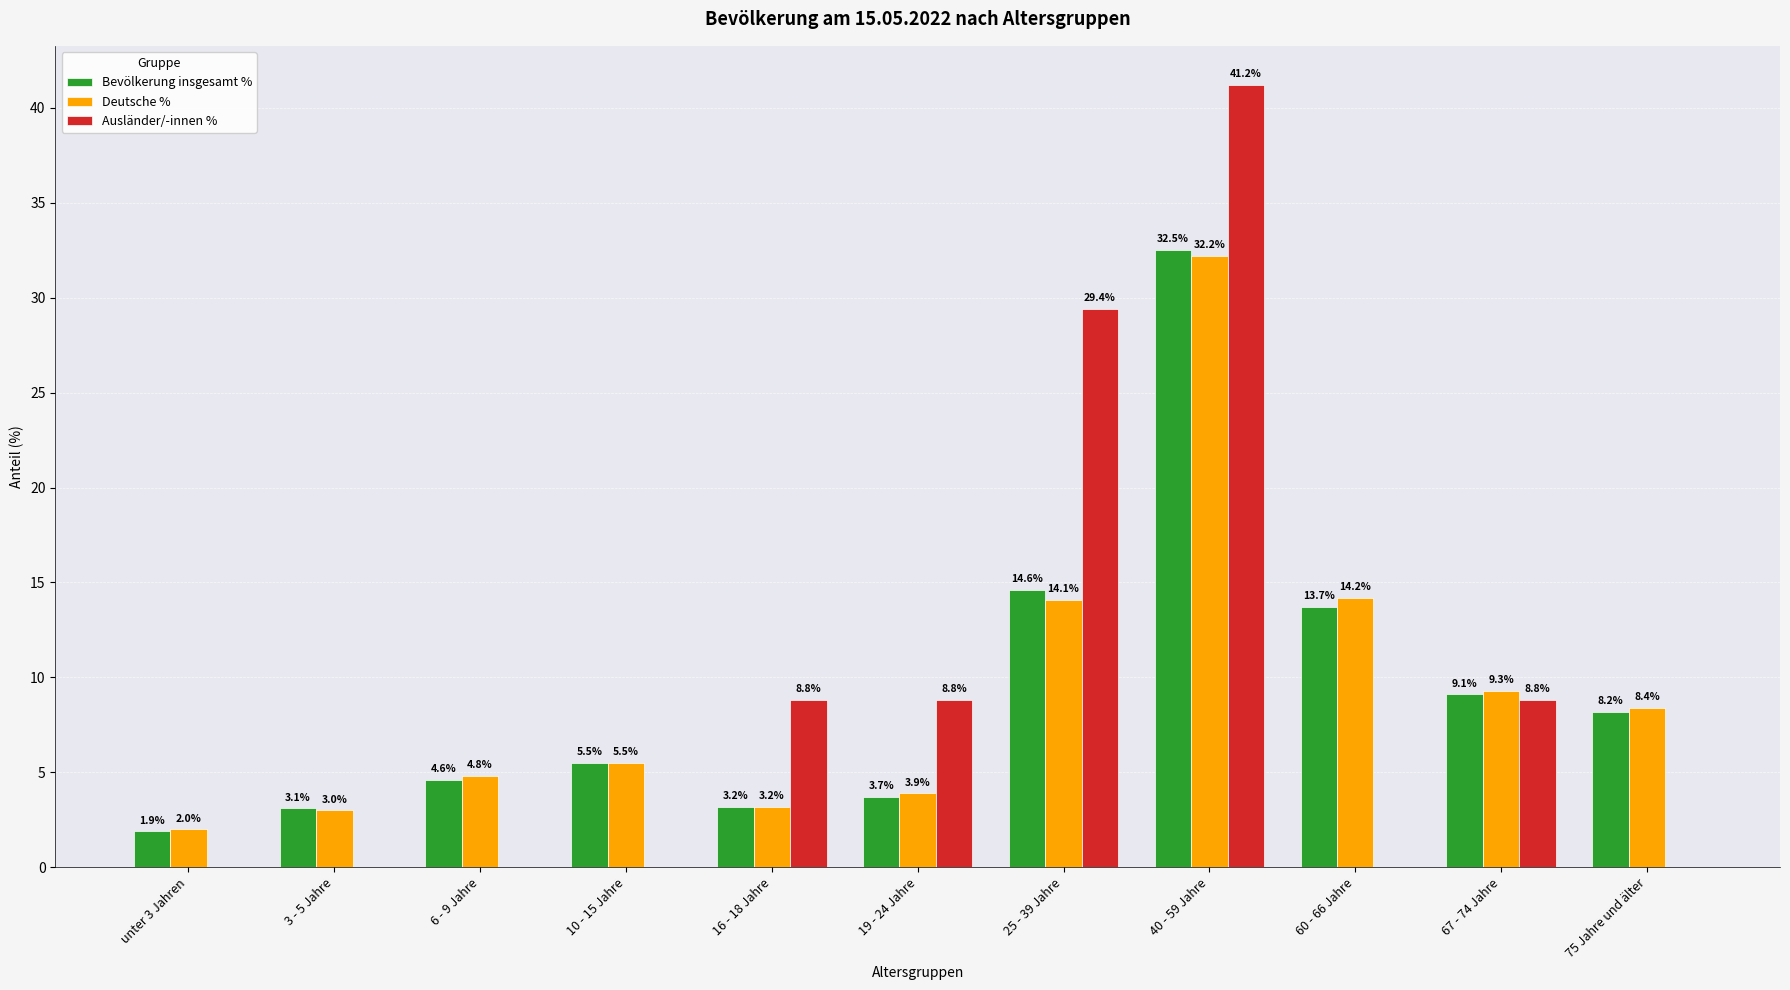

Which label corresponds to the largest value in the chart?

40 - 59 Jahre